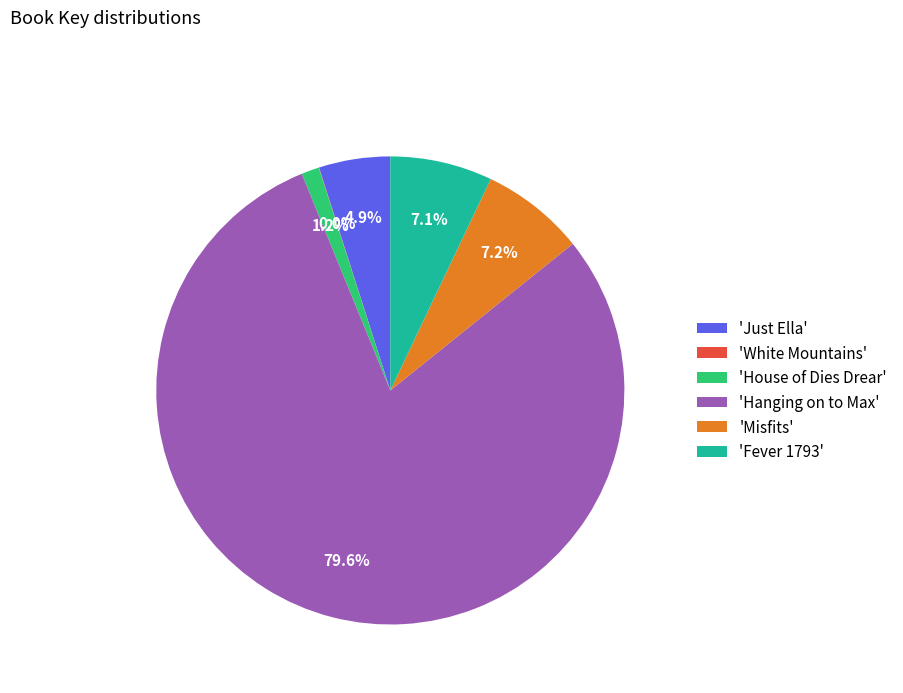

Is there a majority slice in this chart?

Yes